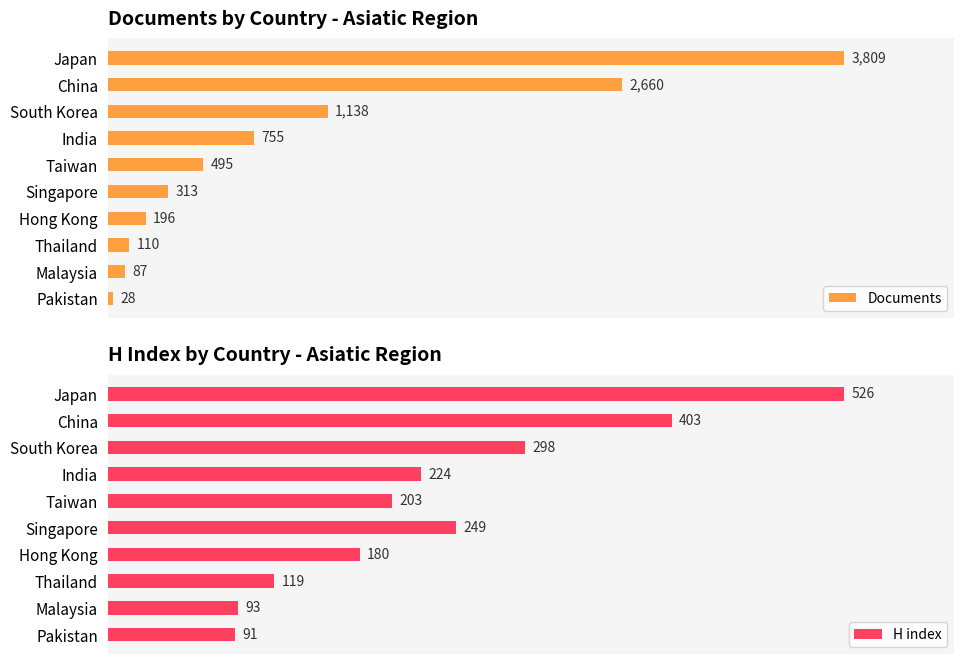

At which label is Documents closest to 1918?

China